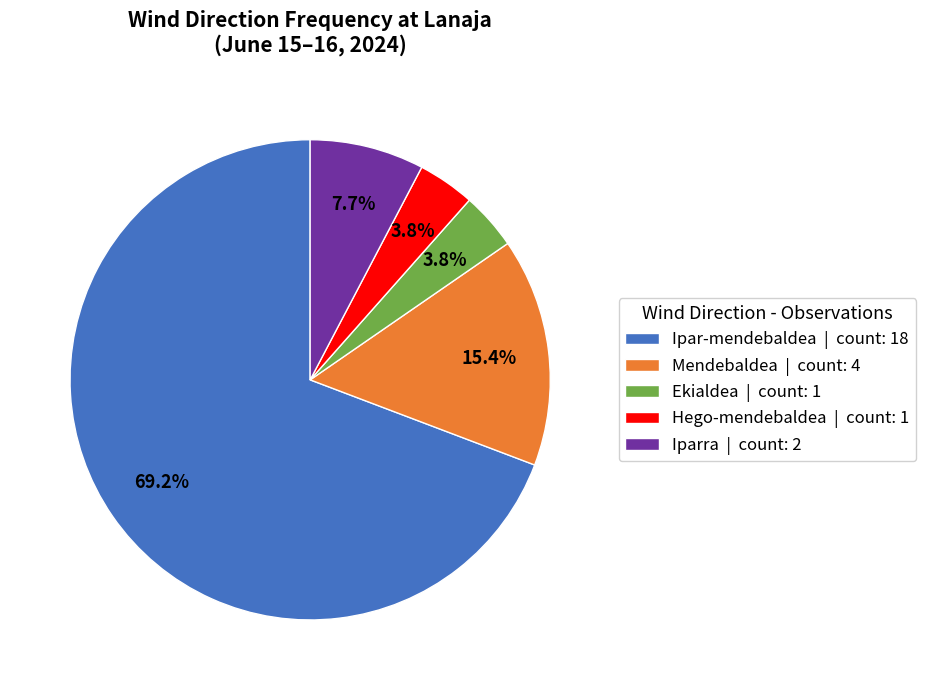

What percentage is the Mendebaldea slice, to the nearest percent?

15%